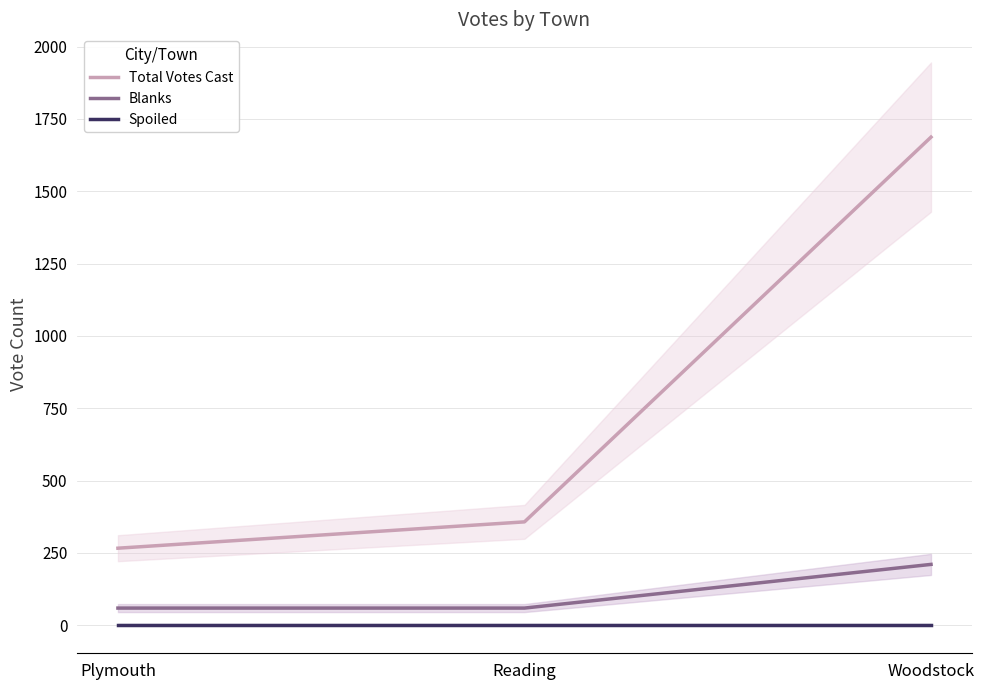

What is the greatest value displayed?

1687